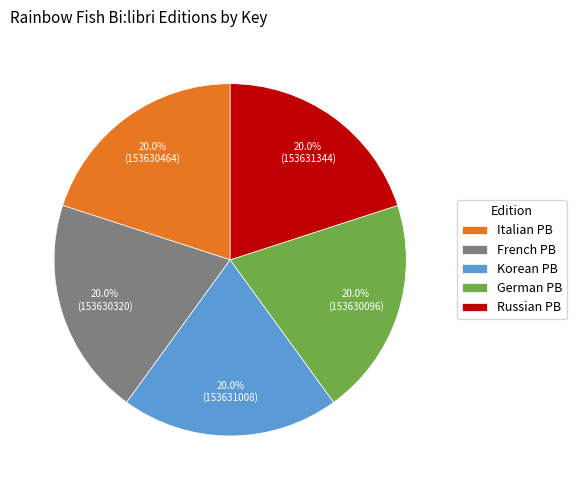

Does Korean PB account for over 50% of the chart?

No